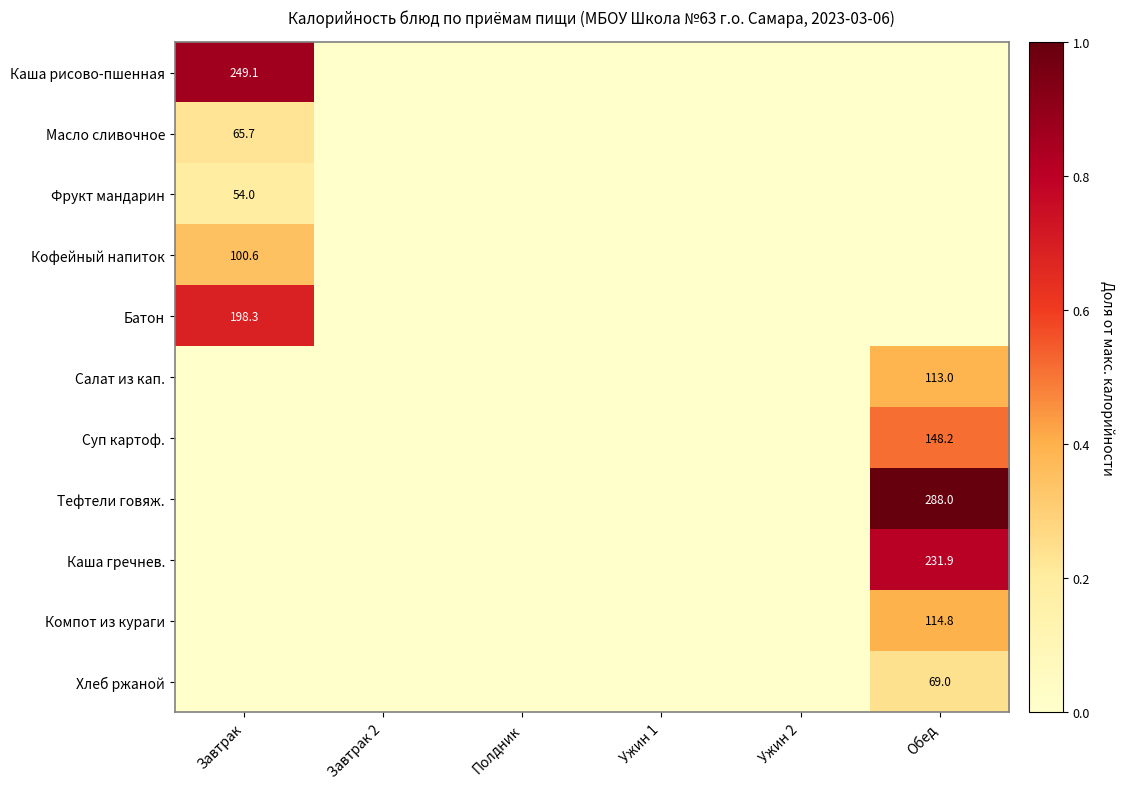

The Компот из кураги series shows 192.8 at Обед. True or false?

False